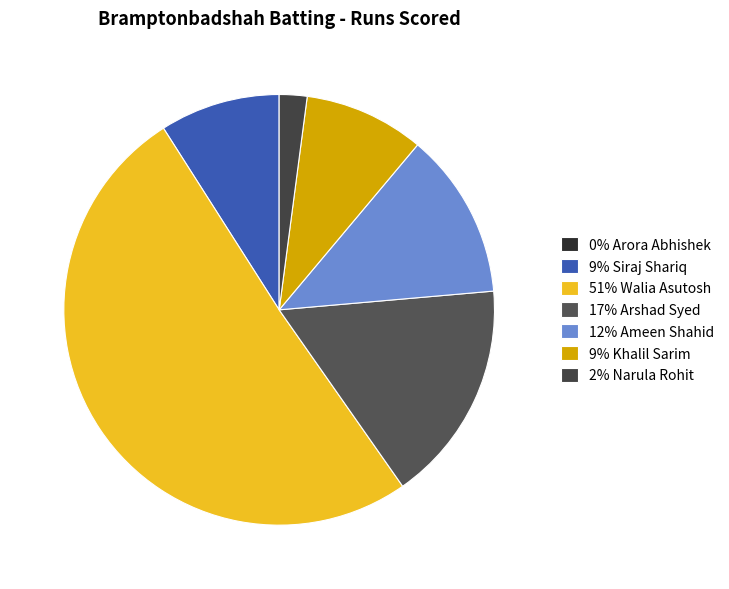

Which category has the smallest portion of the pie?

Arora Abhishek